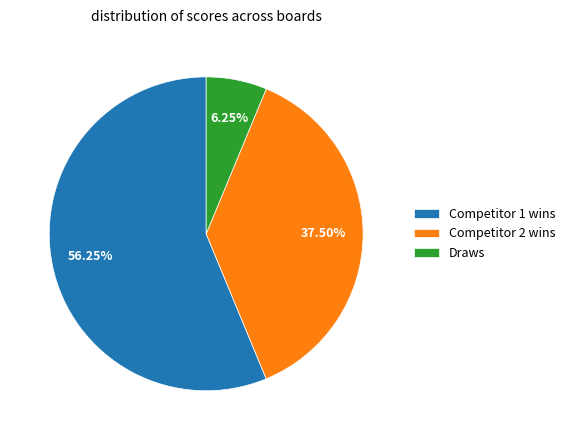

Which category accounts for the majority?

Competitor 1 wins